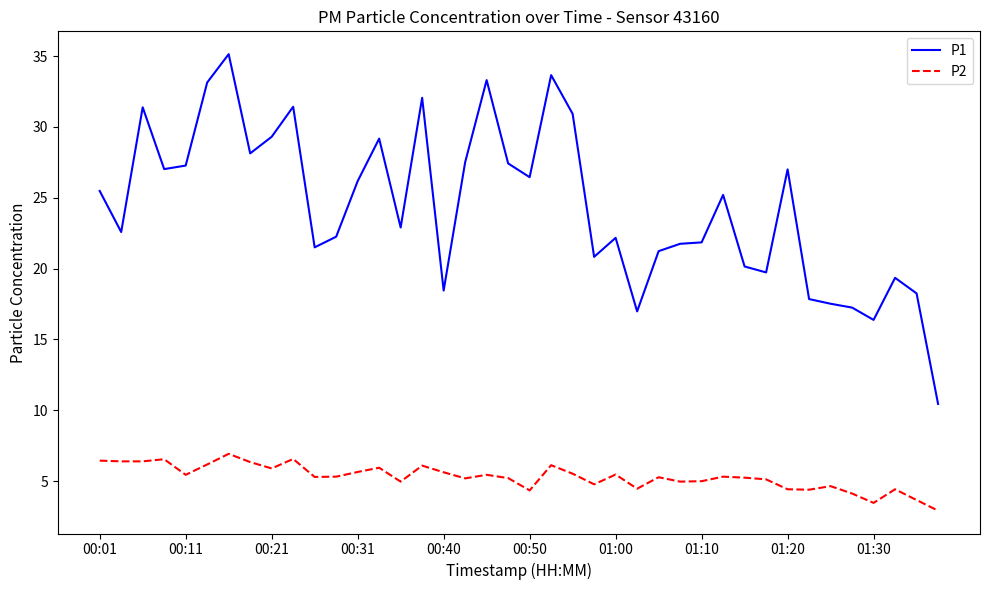

True or false: P2 has more than 0 interior local peaks.

True